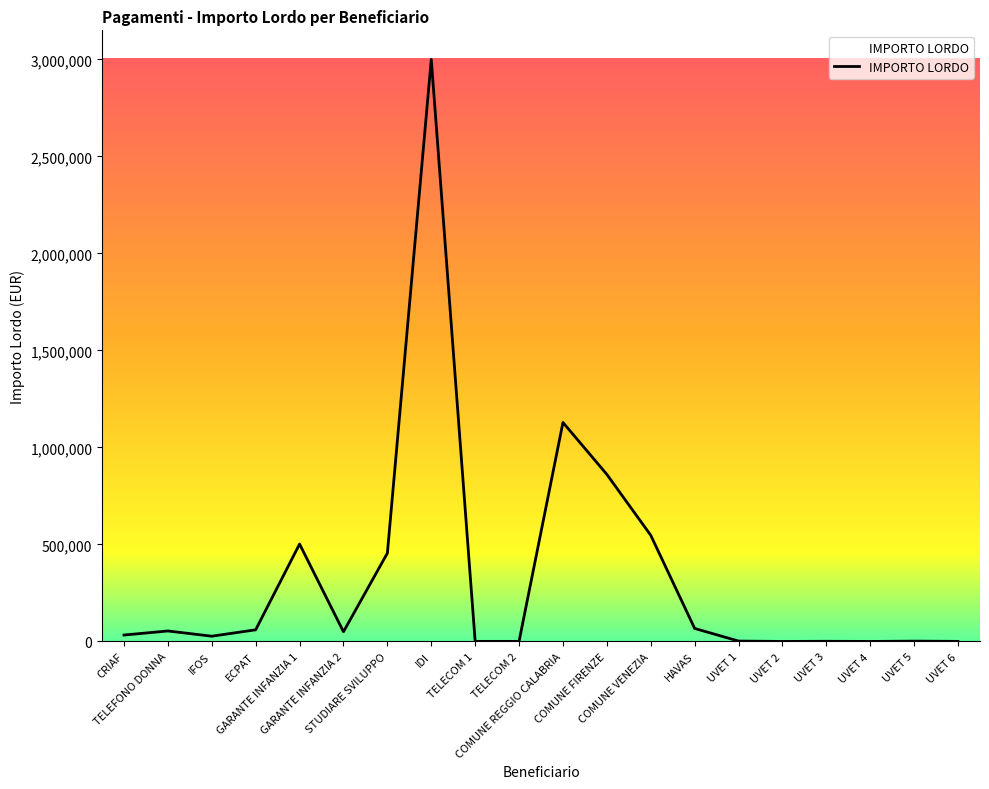

What is the ratio of the value at COMUNE VENEZIA to the value at UVET 5?

344.1